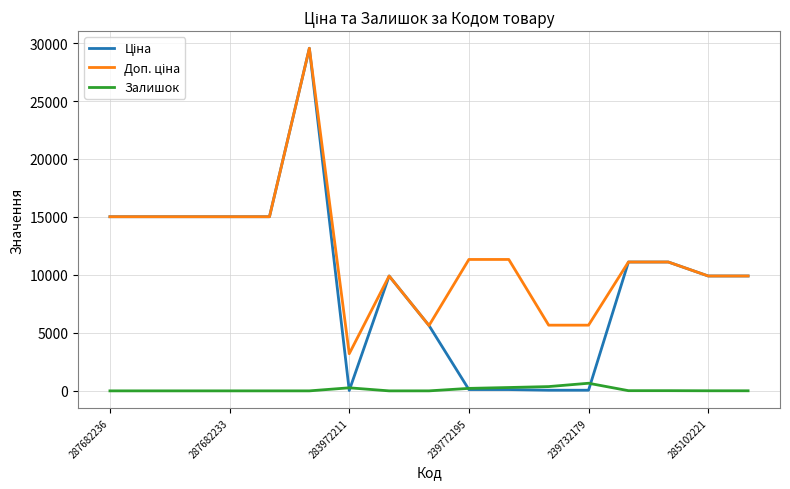

What is the highest value of the Залишок series?

658.0